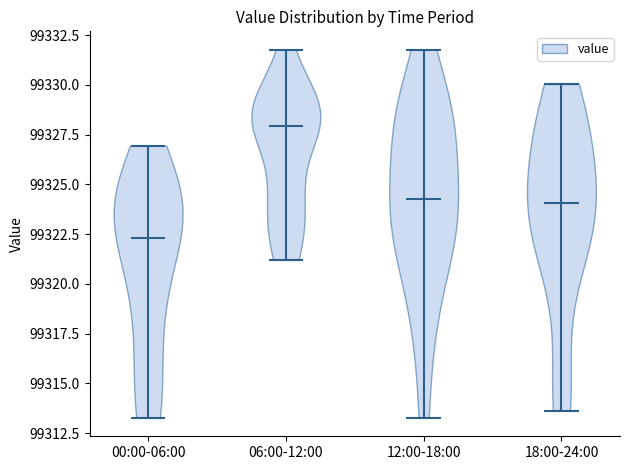

Where does the median line of the violin for 00:00-06:00 sit on the y-axis? The values are not printed on the chart, so give them approximately, as read against the axis.

99322.5